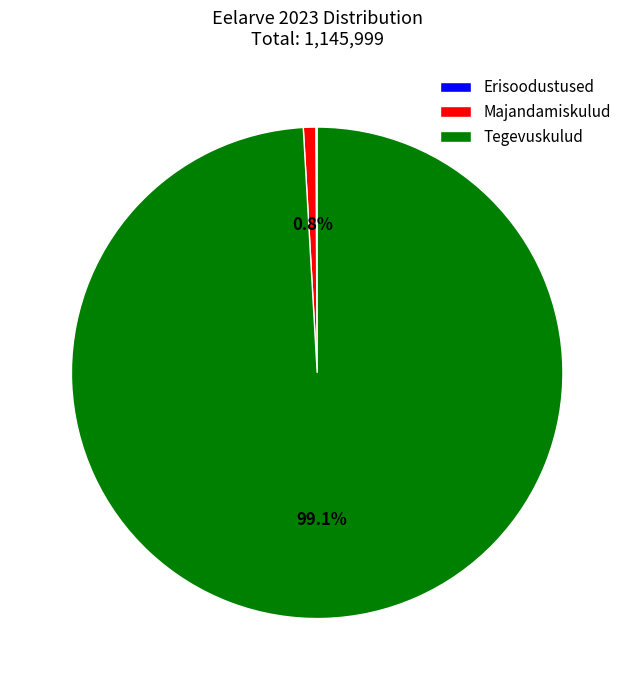

Which category has the biggest portion of the pie?

Tegevuskulud